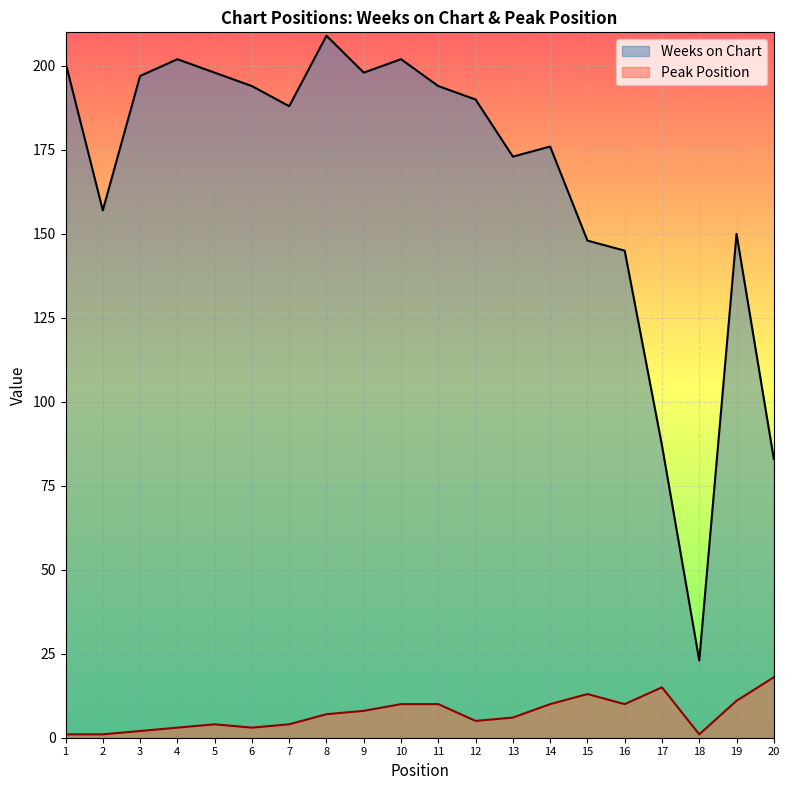

True or false: Weeks on Chart has more than 0 interior local peaks.

True